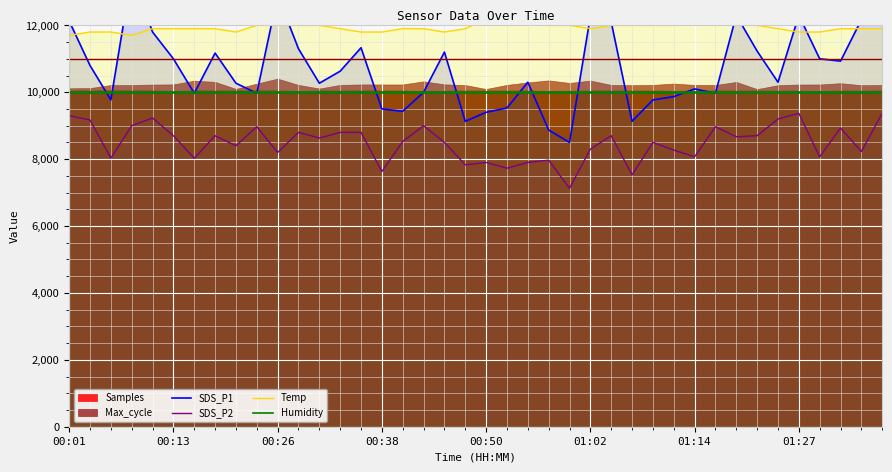

How many lines are shown in the chart?

4